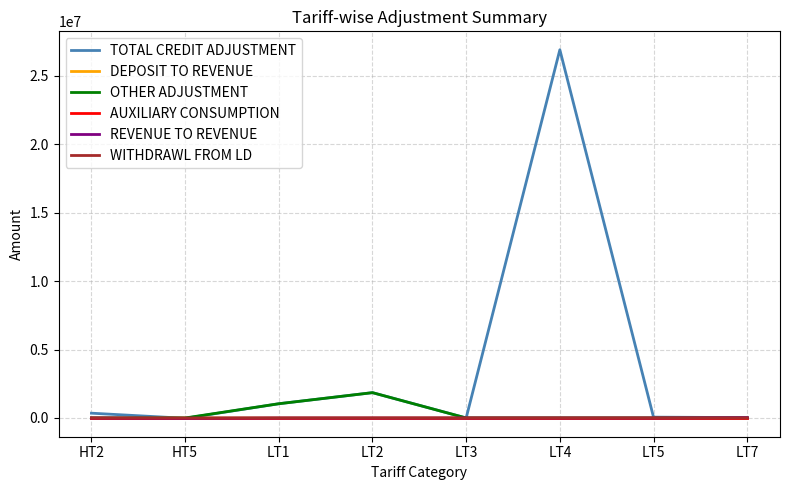

What is the maximum value for OTHER ADJUSTMENT?

1852381.7